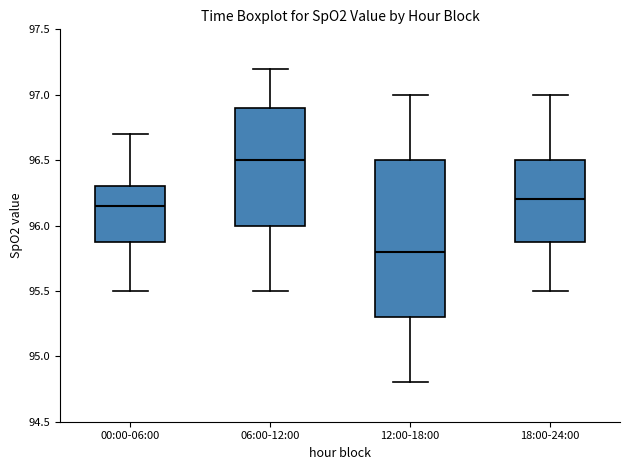

Which box is the tallest, from its lower edge to its upper edge?

12:00-18:00